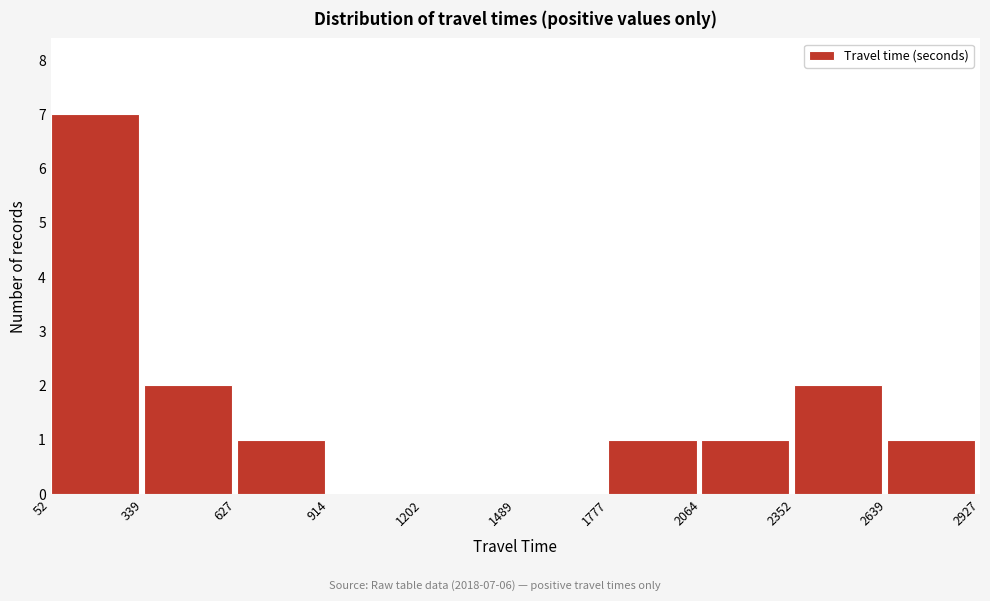

Over which range of the x-axis is the bar tallest?

52 to 339